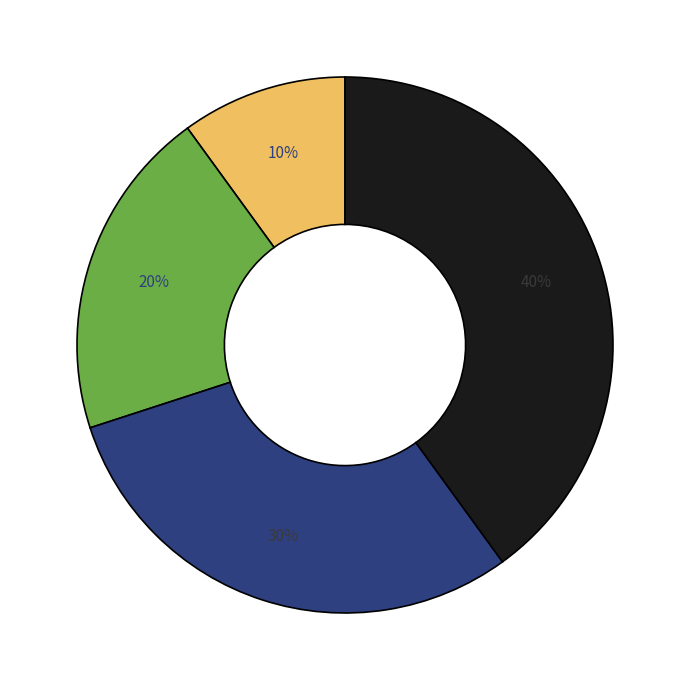

Does any single category account for the majority?

No